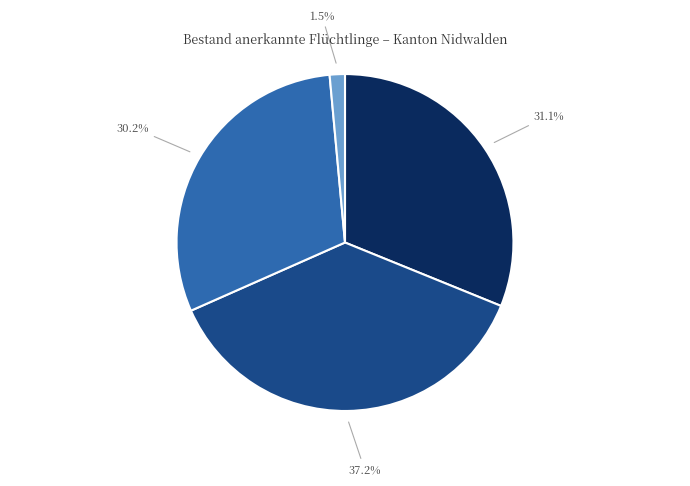

Is there any slice that represents more than half of the pie?

No